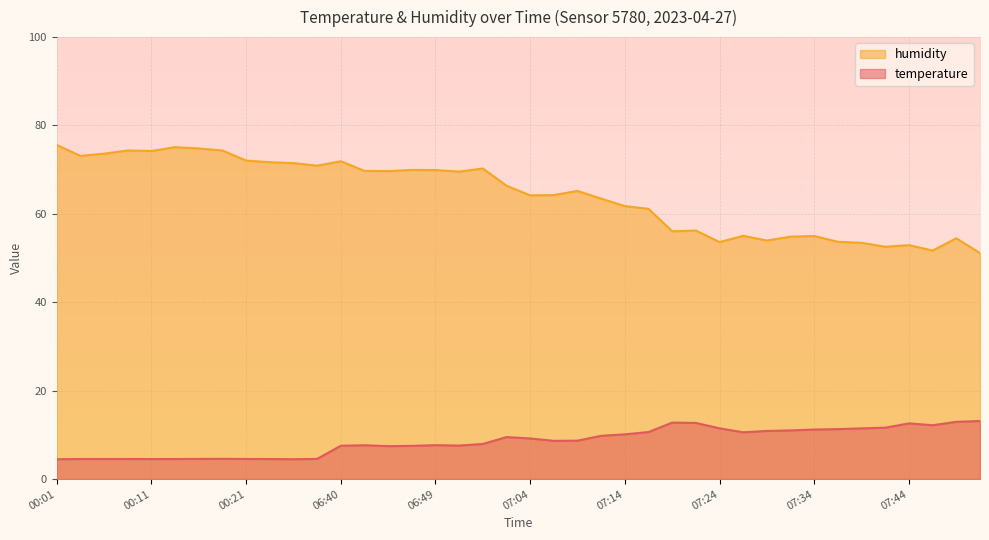

At which category does humidity reach its first local peak?

00:09